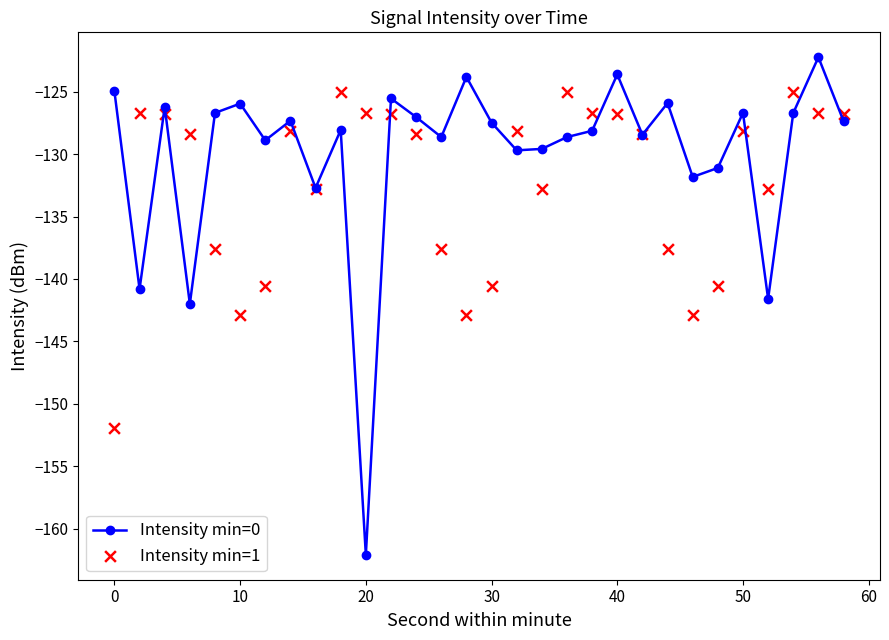

What are all the series names shown in the legend?

Intensity min=0, Intensity min=1